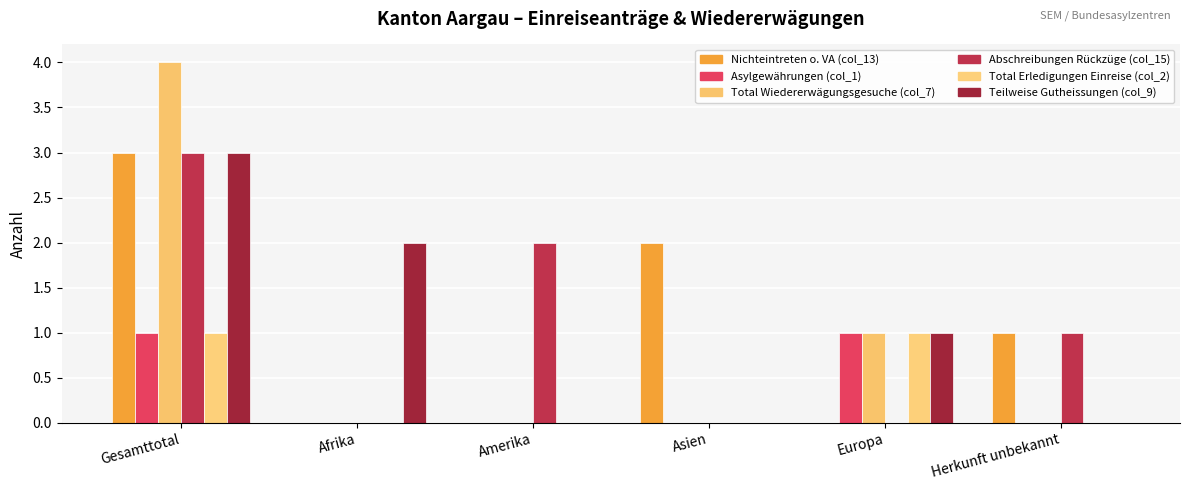

The value of Total Erledigungen Einreise (col_2) at Amerika is 0. True or false?

True